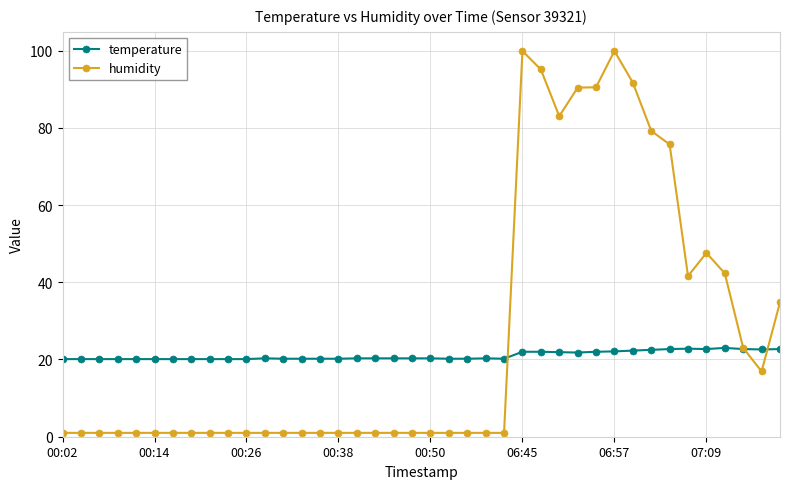

Is this an area chart (filled region under the line)?

No